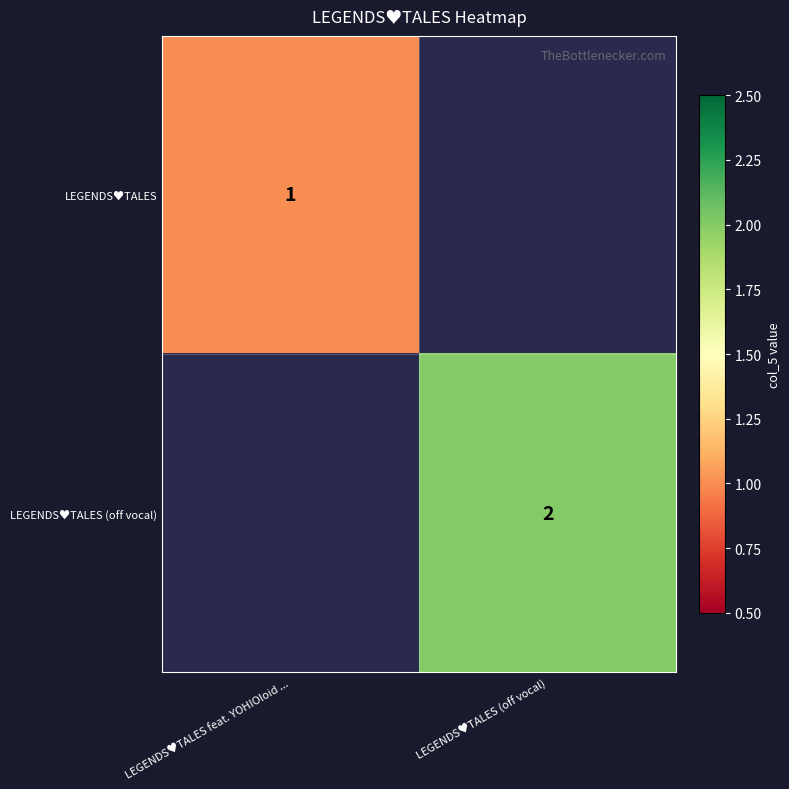

The value of LEGENDS♥TALES (off vocal) at LEGENDS♥TALES (off vocal) is 2. True or false?

True